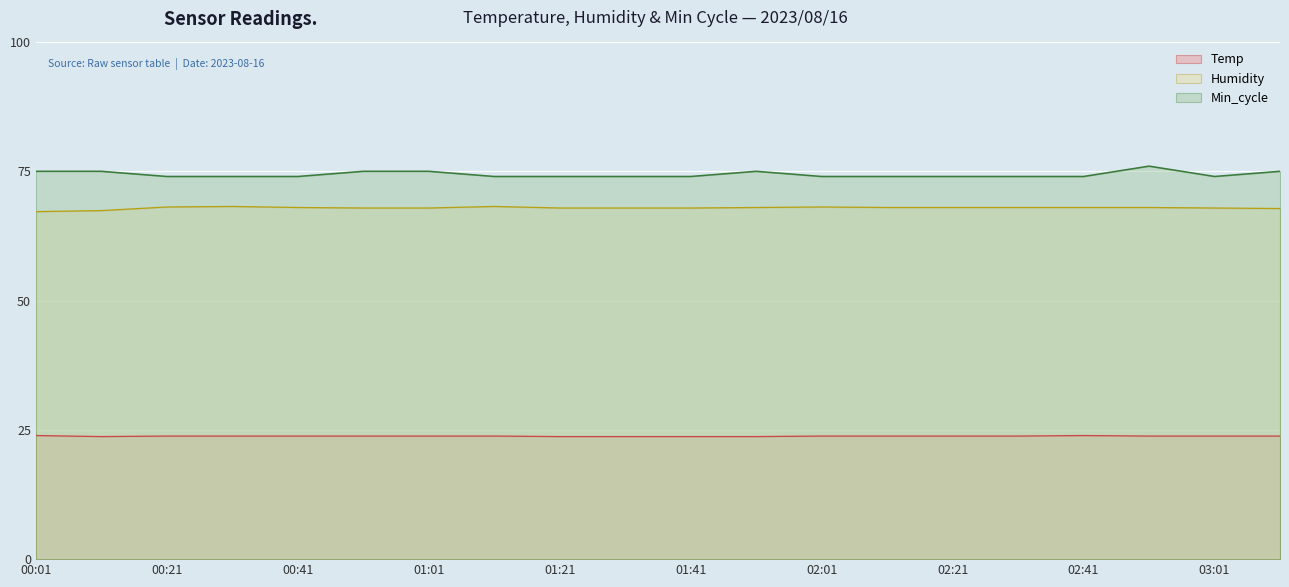

Rank the series by their maximum value, from lowest to highest.

Temp, Humidity, Min_cycle